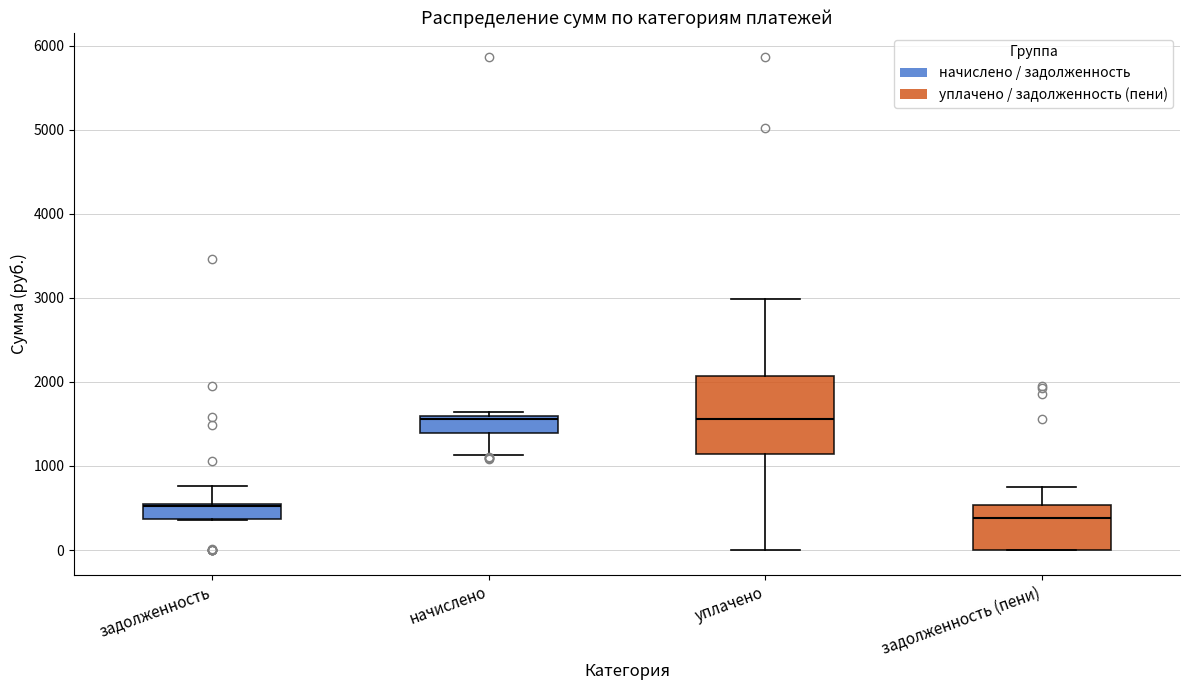

Which box is the tallest, from its lower edge to its upper edge?

уплачено